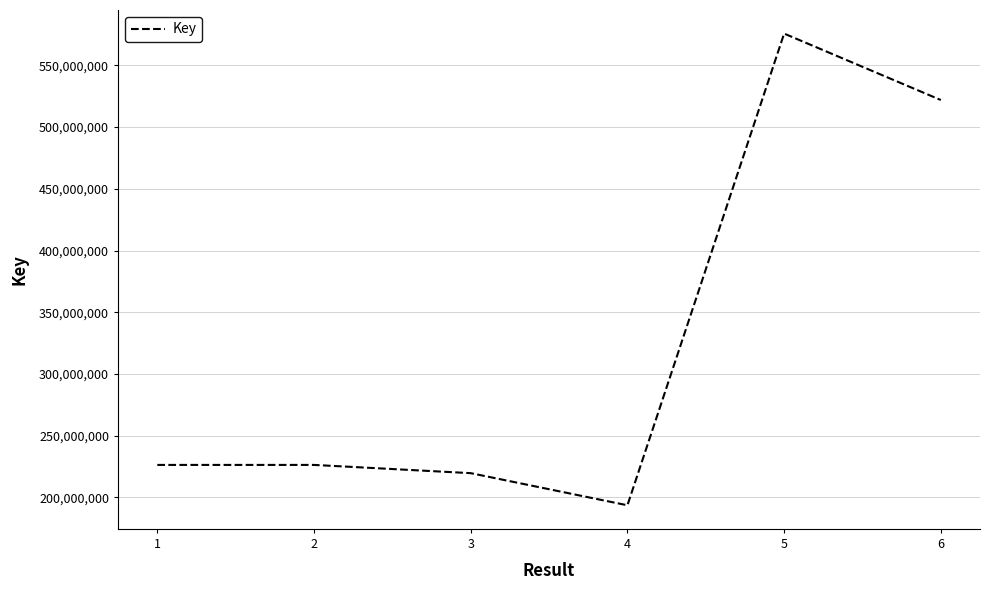

The value at 6 is 154640602. True or false?

False